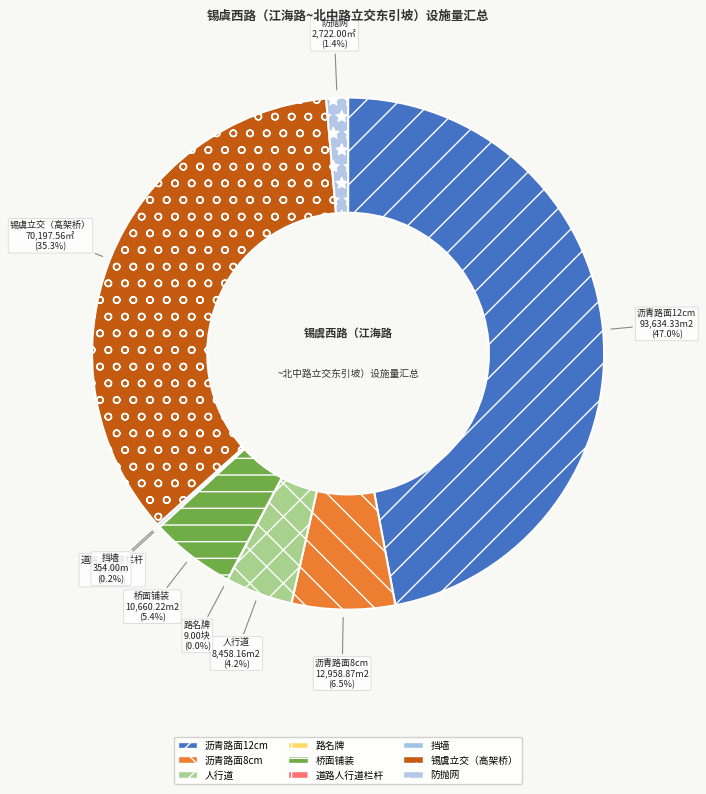

To the nearest percent, what is the difference between the 沥青路面8cm and 锡虞立交（高架桥） slice percentages?

29%